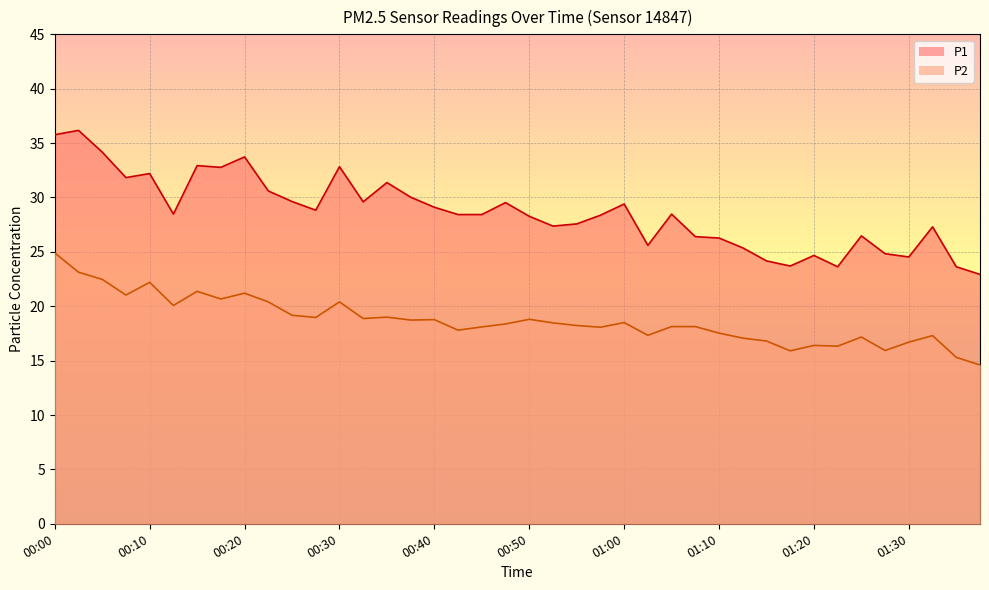

Reading right to left, extract all data points from this chart.

P1: 22.9	23.6	27.3	24.5	24.8	26.5	23.6	24.7	23.7	24.2	25.4	26.3	26.4	28.5	25.6	29.4	28.4	27.6	27.4	28.3	29.5	28.4	28.4	29.1	30.0	31.4	29.6	32.8	28.8	29.6	30.6	33.7	32.8	32.9	28.5	32.2	31.8	34.2	36.2	35.8
P2: 14.6	15.3	17.3	16.7	15.9	17.2	16.3	16.4	15.9	16.8	17.1	17.5	18.1	18.1	17.3	18.5	18.1	18.2	18.5	18.8	18.4	18.1	17.8	18.8	18.7	19.0	18.9	20.4	19.0	19.2	20.4	21.2	20.7	21.4	20.1	22.2	21.0	22.5	23.1	24.9